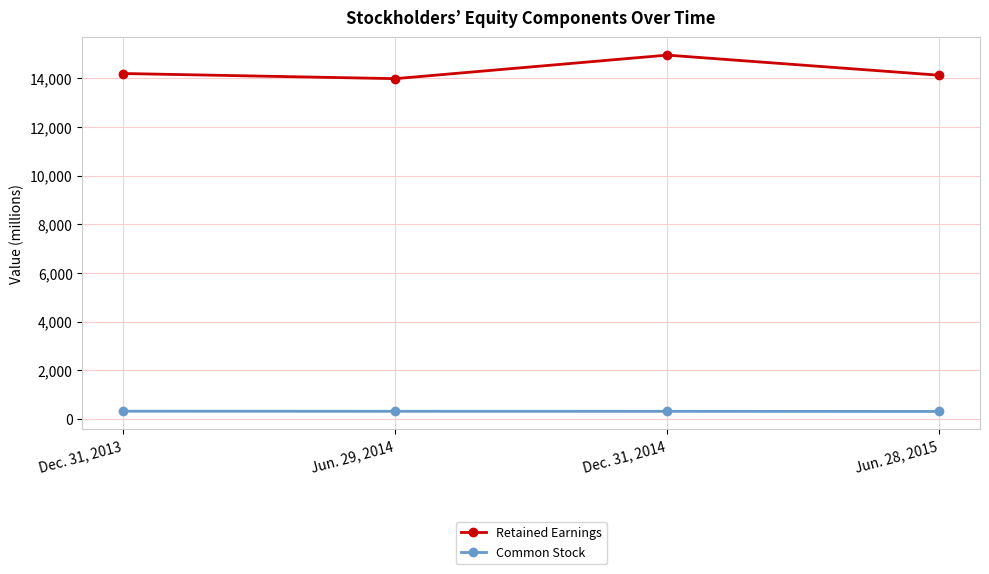

How many data points does each series have?

4